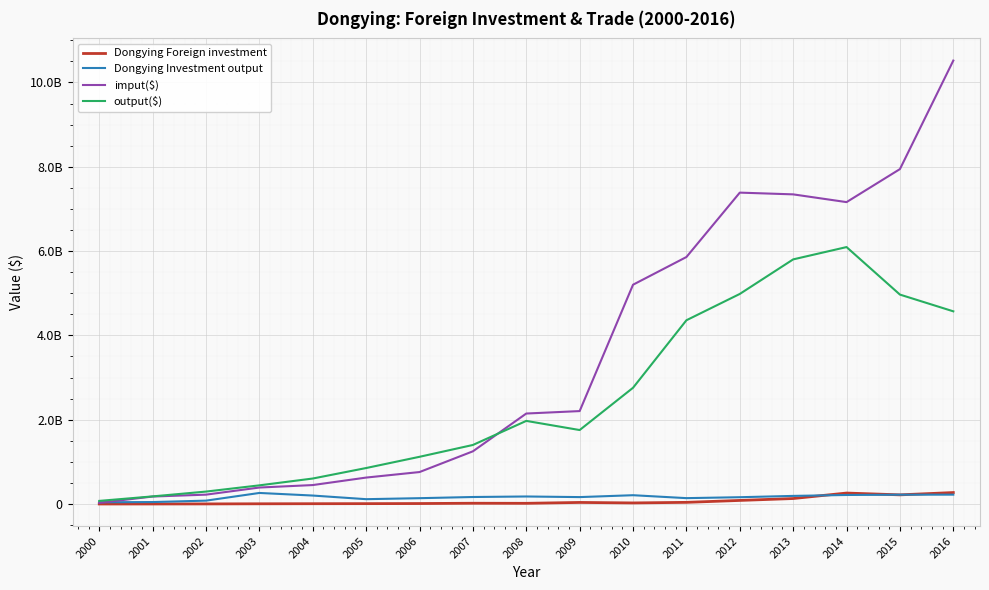

Is this an area chart (filled region under the line)?

No